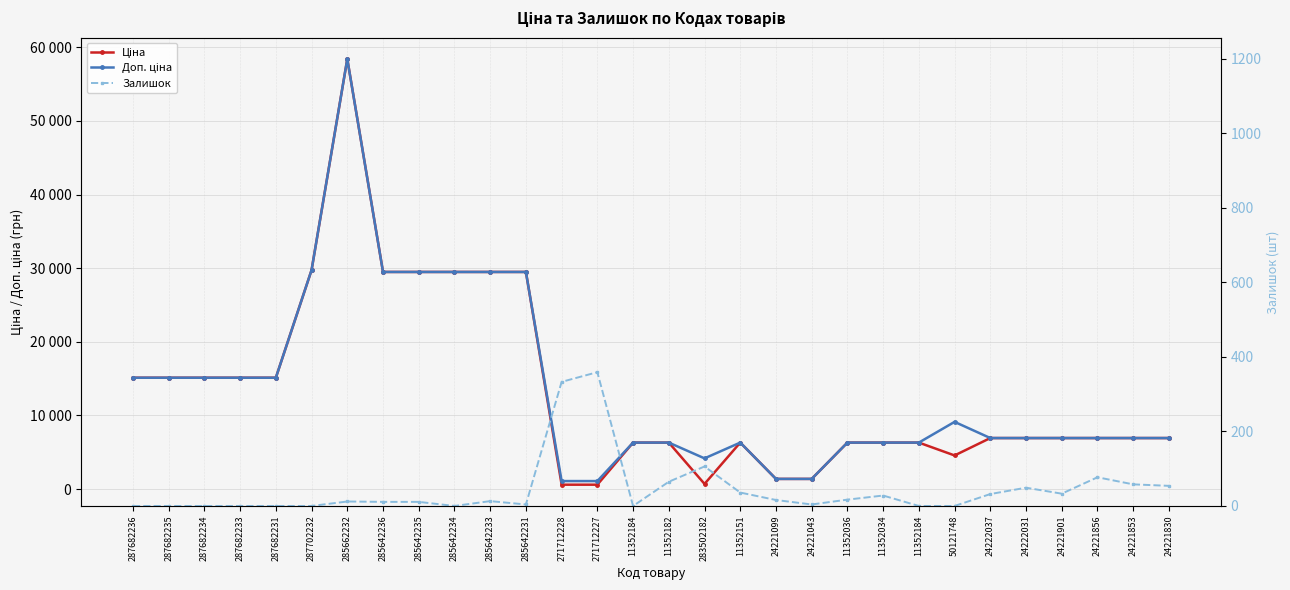

Is the value of Доп. ціна at 287702232 greater than the value of Залишок at 271712227?

Yes